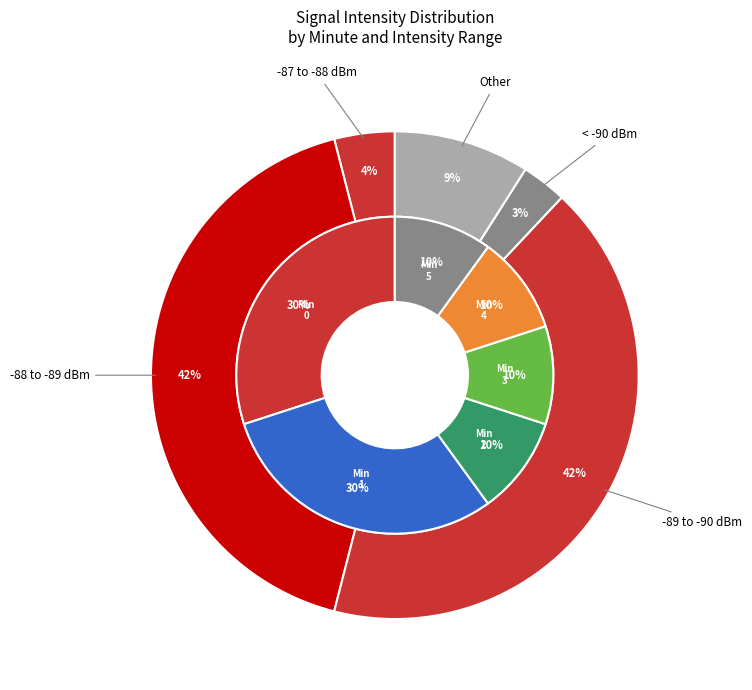

Does any single category account for the majority?

No